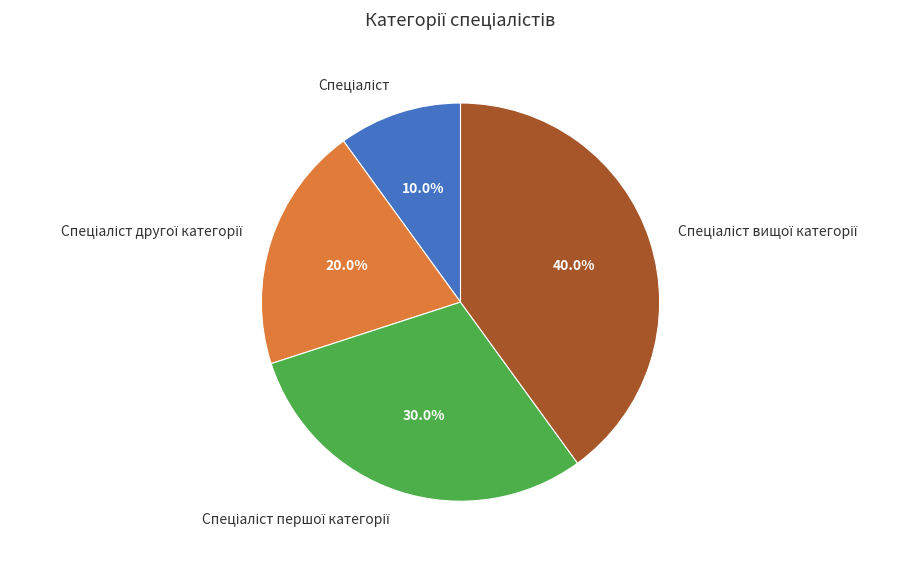

Does any single category account for the majority?

No